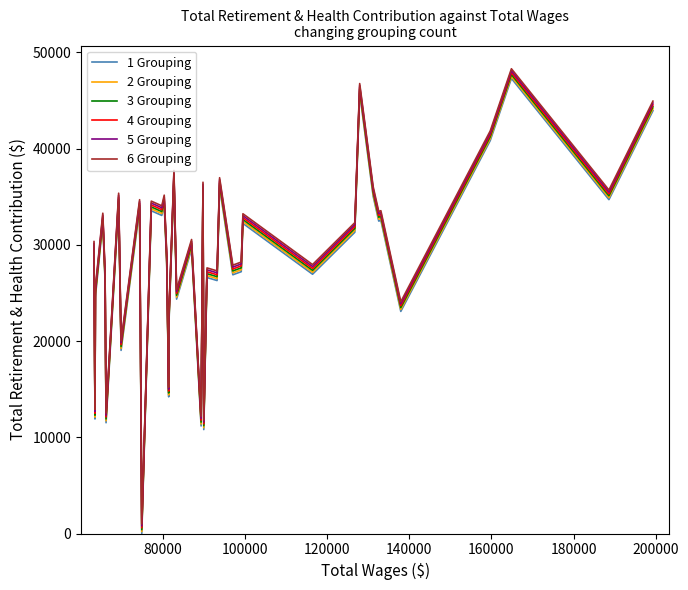

Is the value of 1 Grouping at 9 greater than the value of 5 Grouping at 13?

No